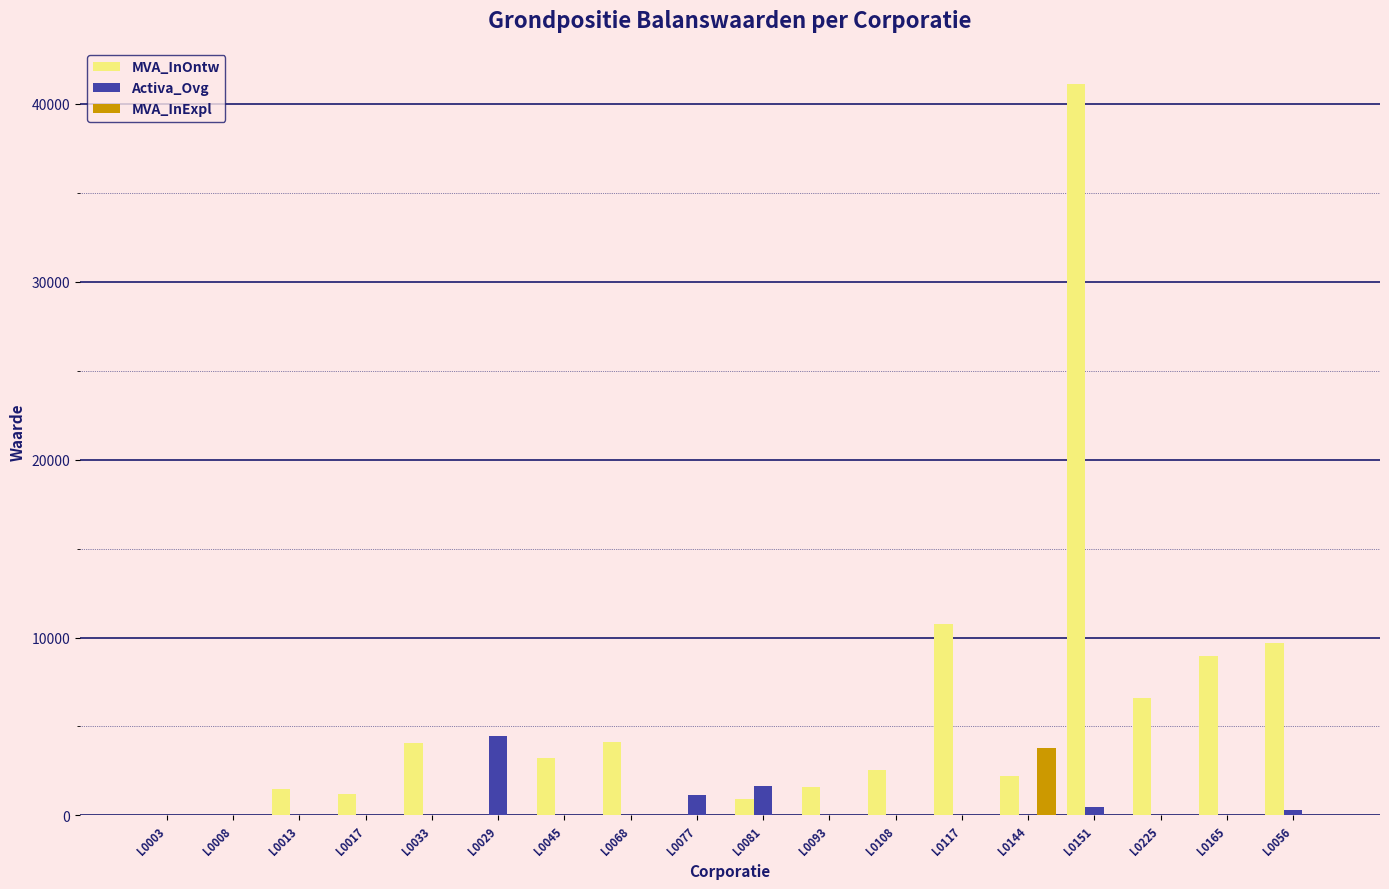

Count the number of data series in this chart.

3